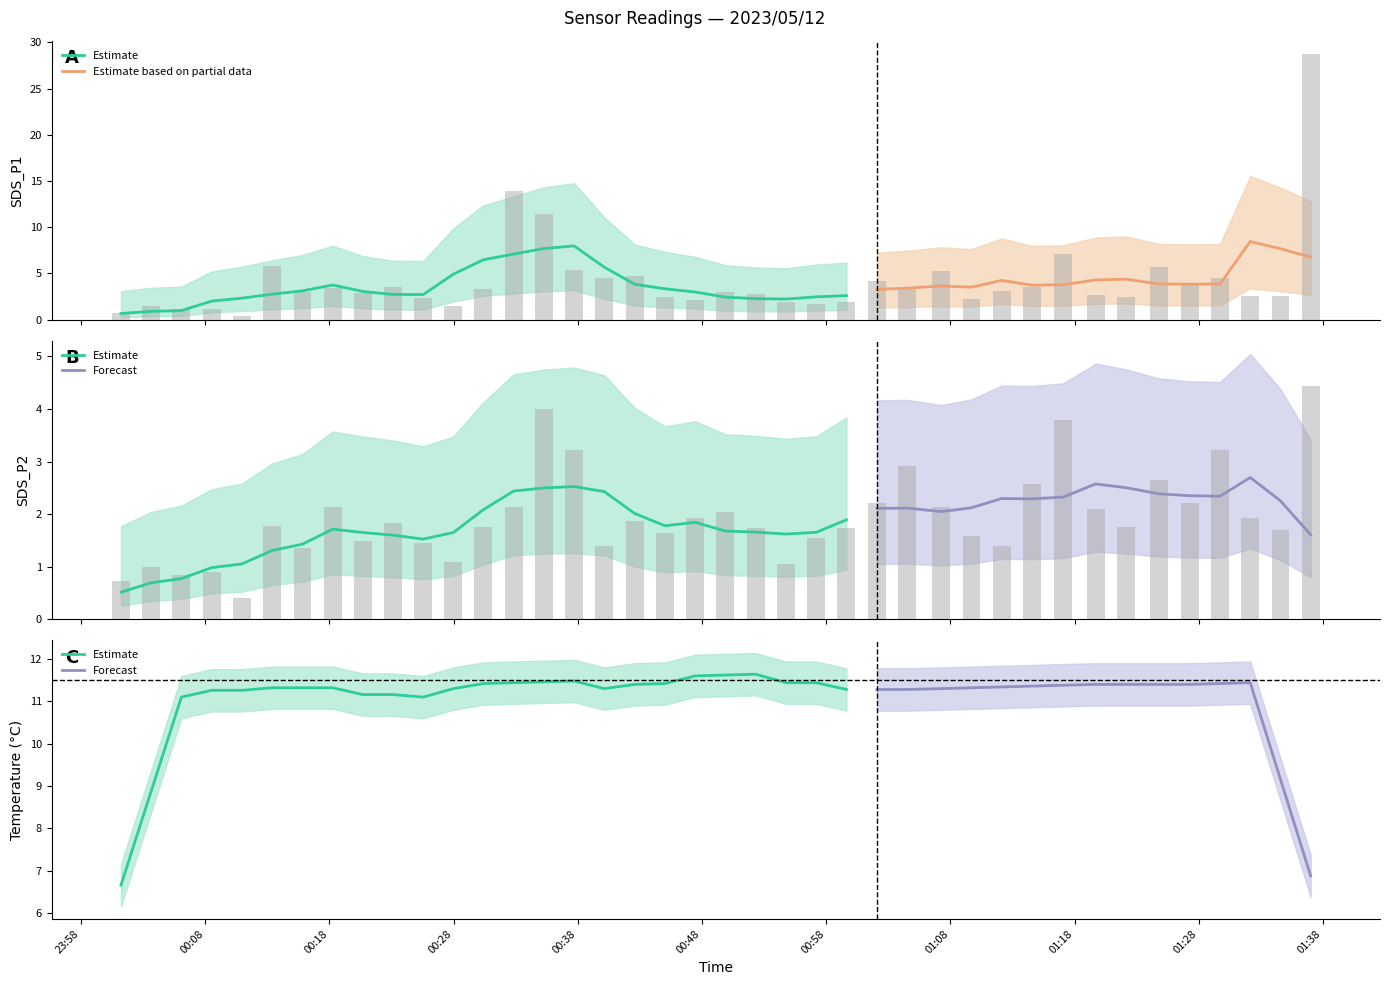

What is the label of the 34th bar from the right?

2023/05/12 00:15:50